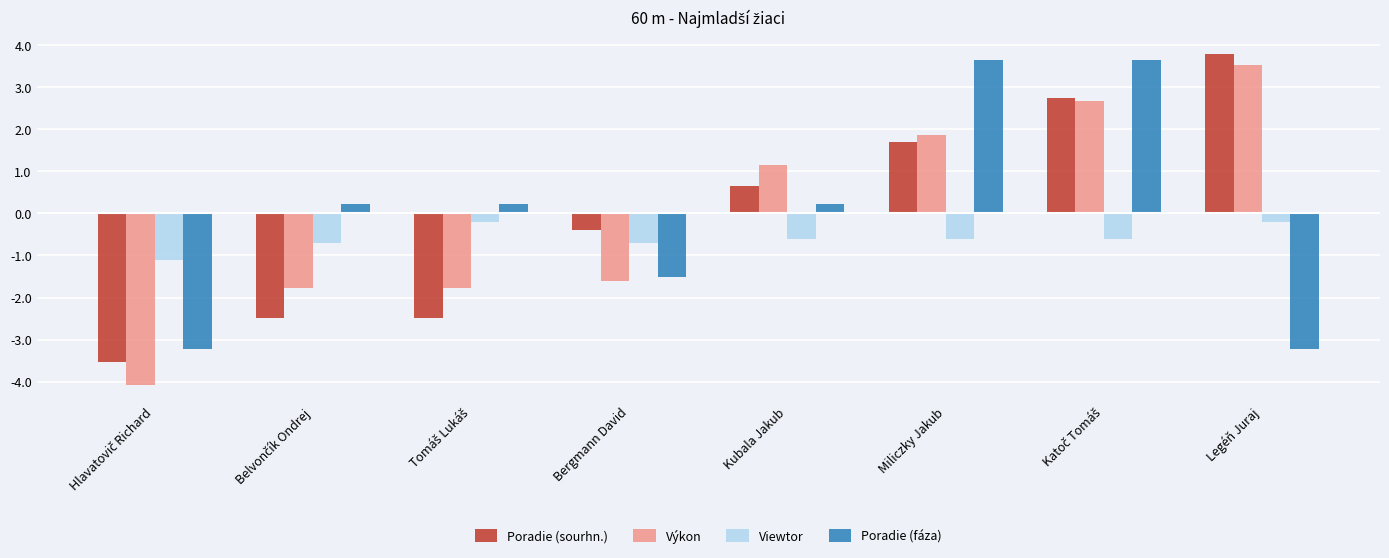

At how many categories does at least one series exceed 0?

6